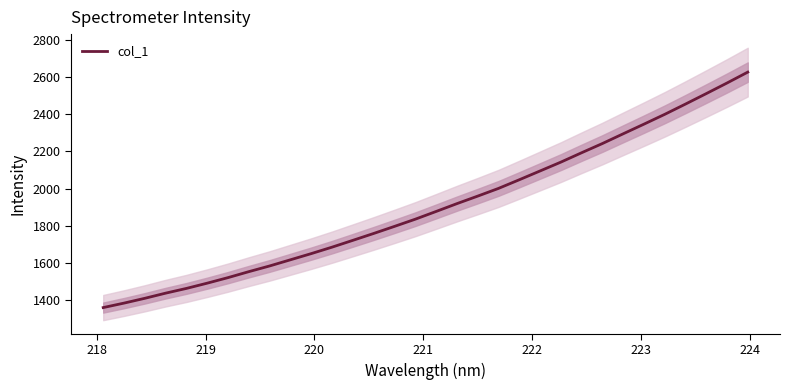

What is the maximum value for col_1?

2627.5